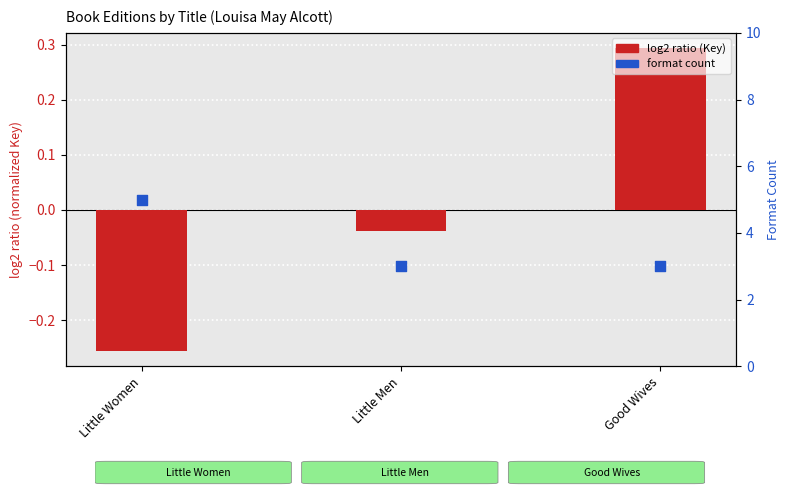

What is the total value across all series at Little Men?

3.0